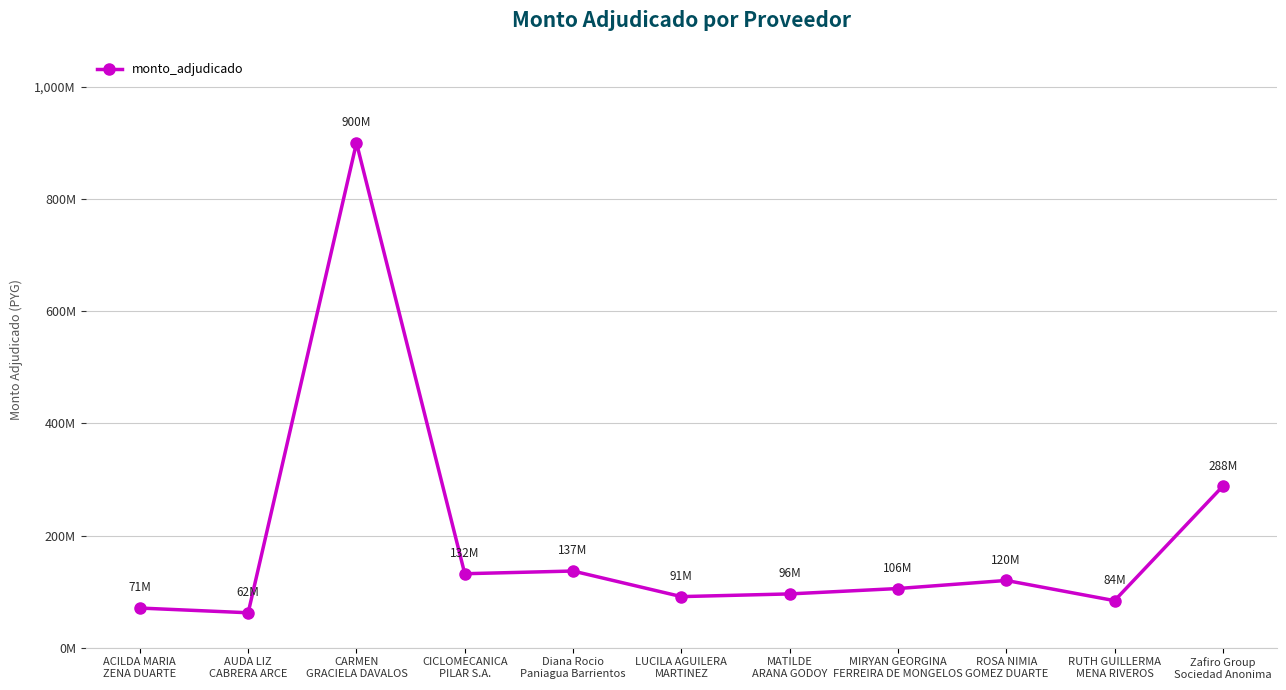

List the labels in order of value, smallest first.

AUDA LIZ
CABRERA ARCE, ACILDA MARIA
ZENA DUARTE, RUTH GUILLERMA
MENA RIVEROS, LUCILA AGUILERA
MARTINEZ, MATILDE
ARANA GODOY, MIRYAN GEORGINA
FERREIRA DE MONGELOS, ROSA NIMIA
GOMEZ DUARTE, CICLOMECANICA
PILAR S.A., Diana Rocio
Paniagua Barrientos, Zafiro Group
Sociedad Anonima, CARMEN
GRACIELA DAVALOS